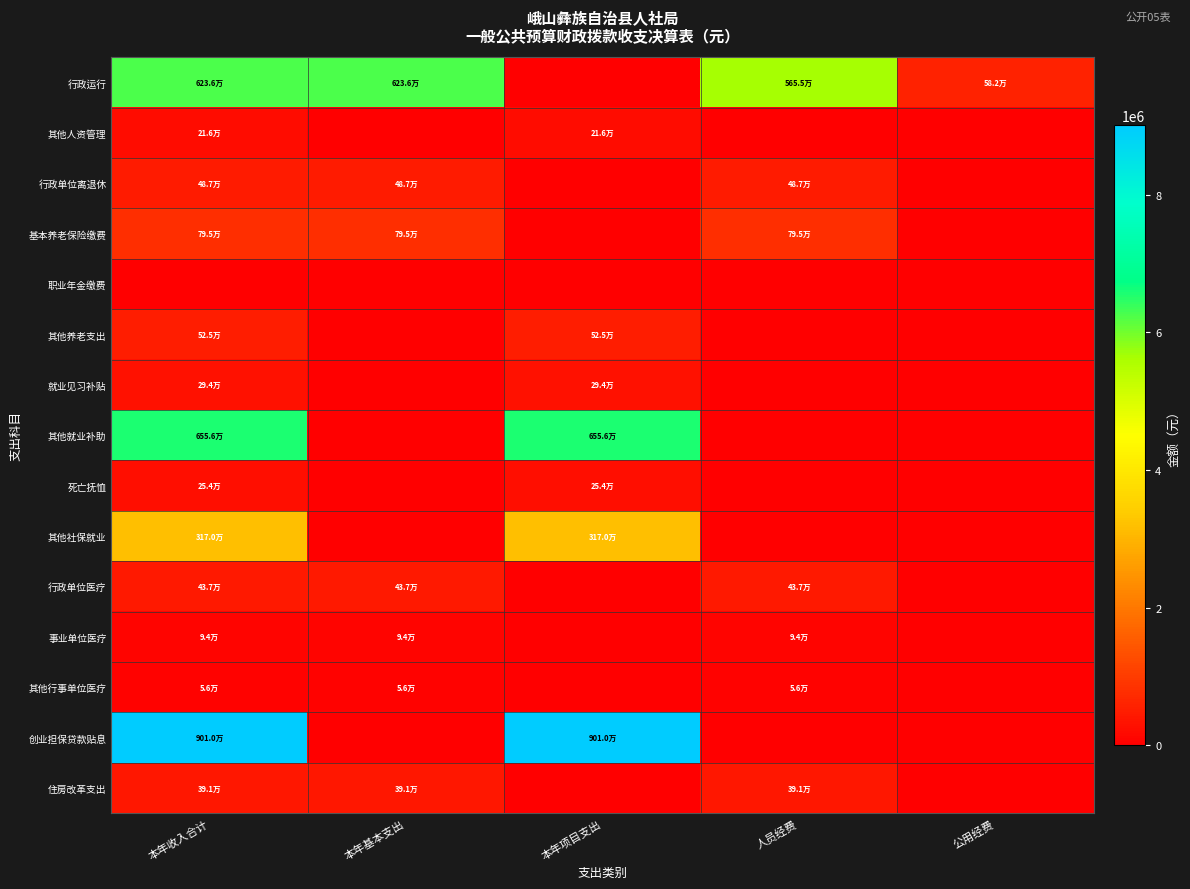

At how many categories does at least one series exceed 8755814?

2